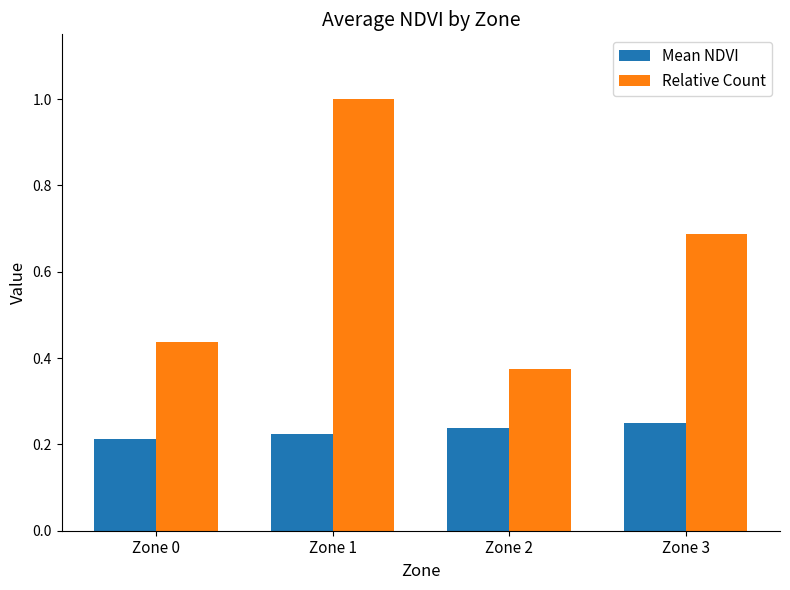

Count the number of data series in this chart.

2